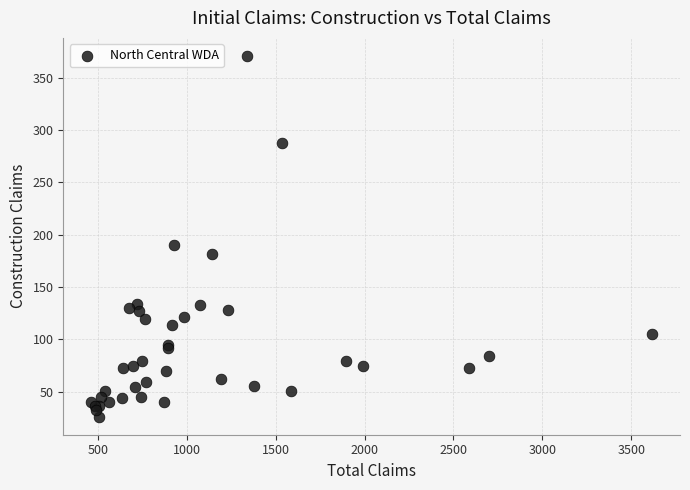

What Y value in the scatter plot is closest to 198?

190